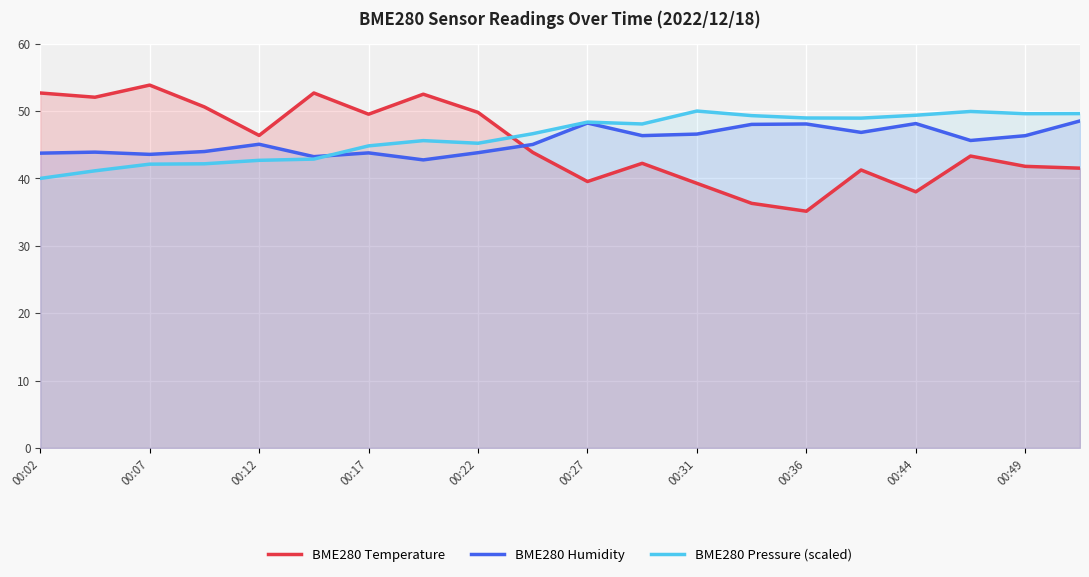

The BME280 Temperature series shows 14.7 at 00:02. True or false?

False